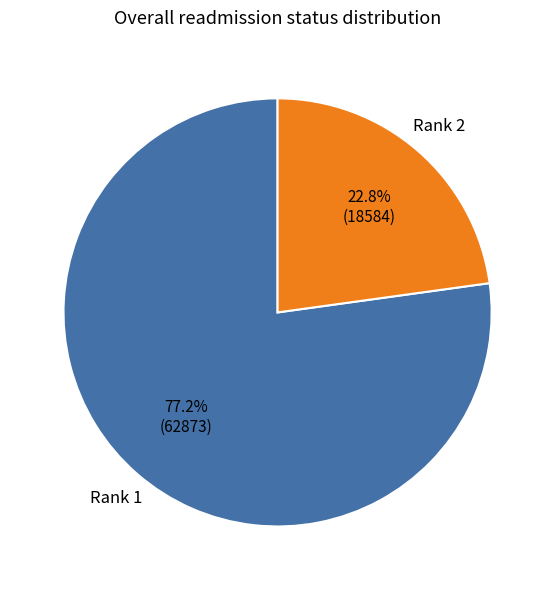

Is there a majority slice in this chart?

Yes